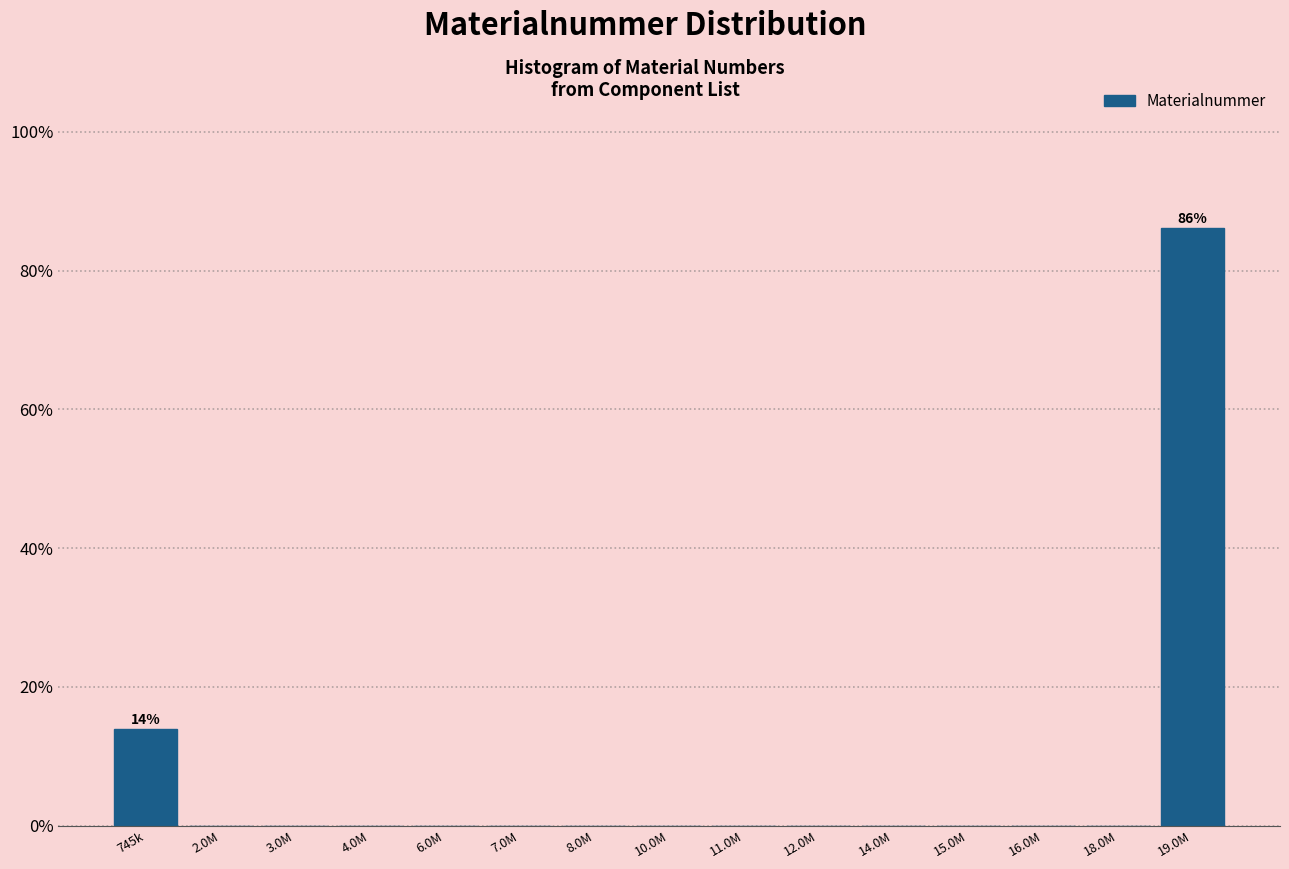

Reading left to right, what are all the values shown in this chart?

745k=13.9	2.0M=0.0	3.0M=0.0	4.0M=0.0	6.0M=0.0	7.0M=0.0	8.0M=0.0	10.0M=0.0	11.0M=0.0	12.0M=0.0	14.0M=0.0	15.0M=0.0	16.0M=0.0	18.0M=0.0	19.0M=86.1